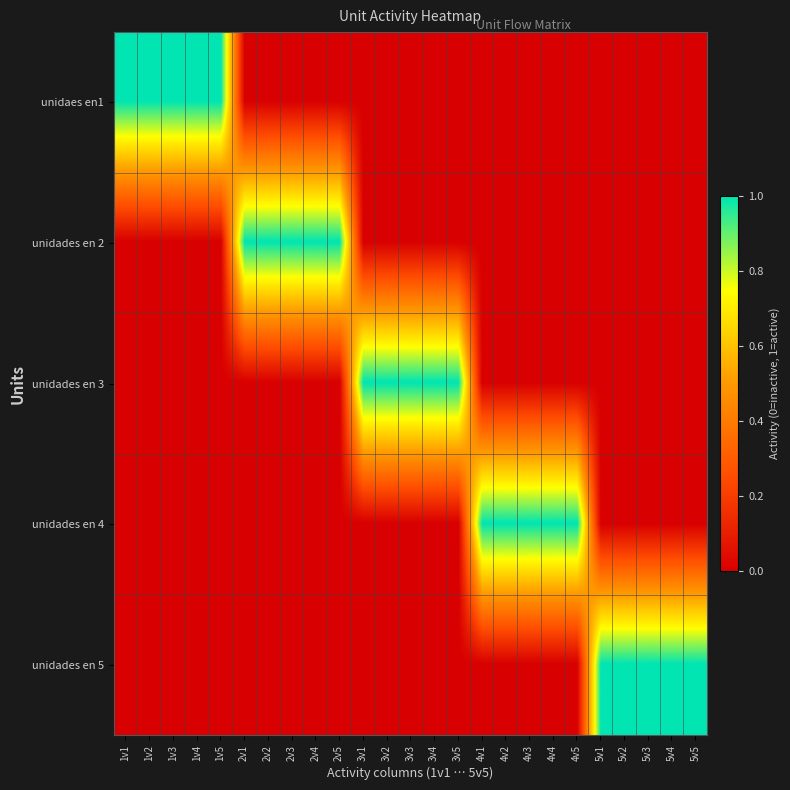

Which series has the widest spread of values?

unidaes en1